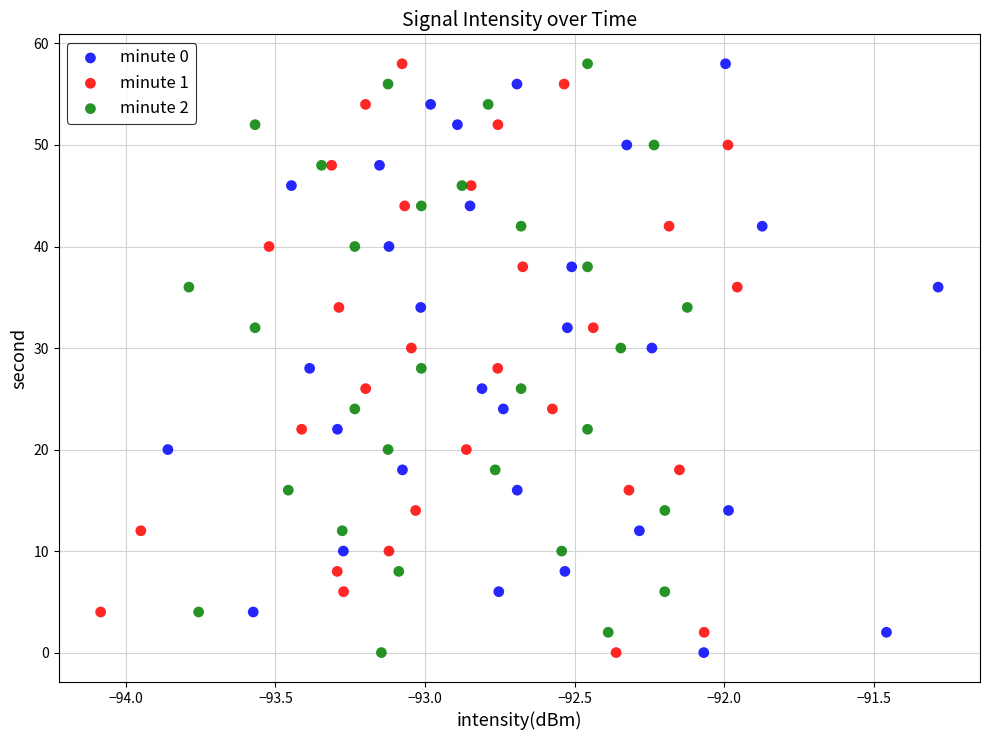

What are all the series names shown in the legend?

minute 0, minute 1, minute 2